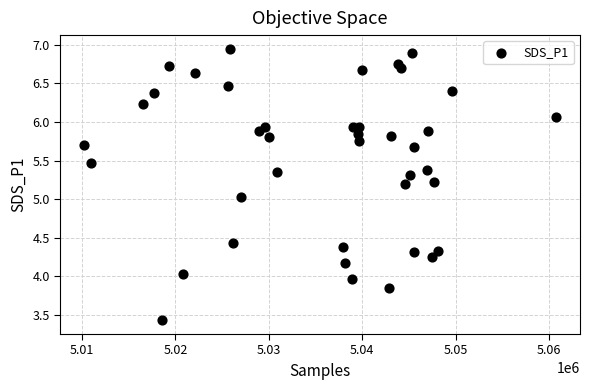

What is the range of X values (max minus min)?

50558.0